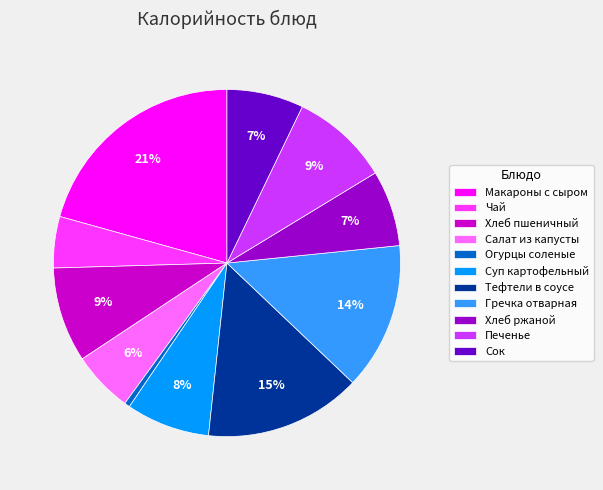

The Тефтели в соусе slice represents 21% of the pie. True or false?

False